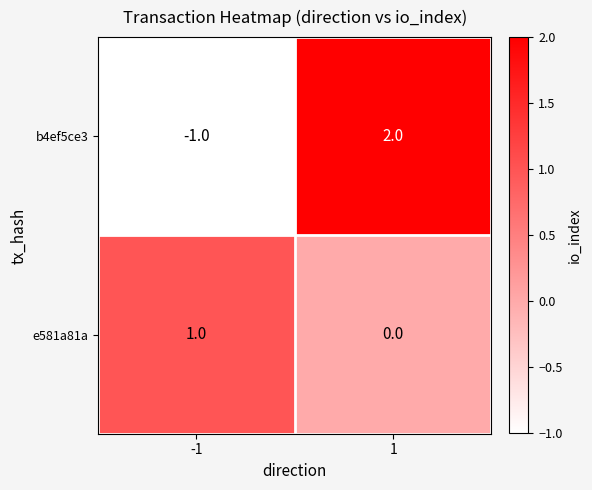

What is the difference between the maximum and minimum values in the b4ef5ce3 series?

3